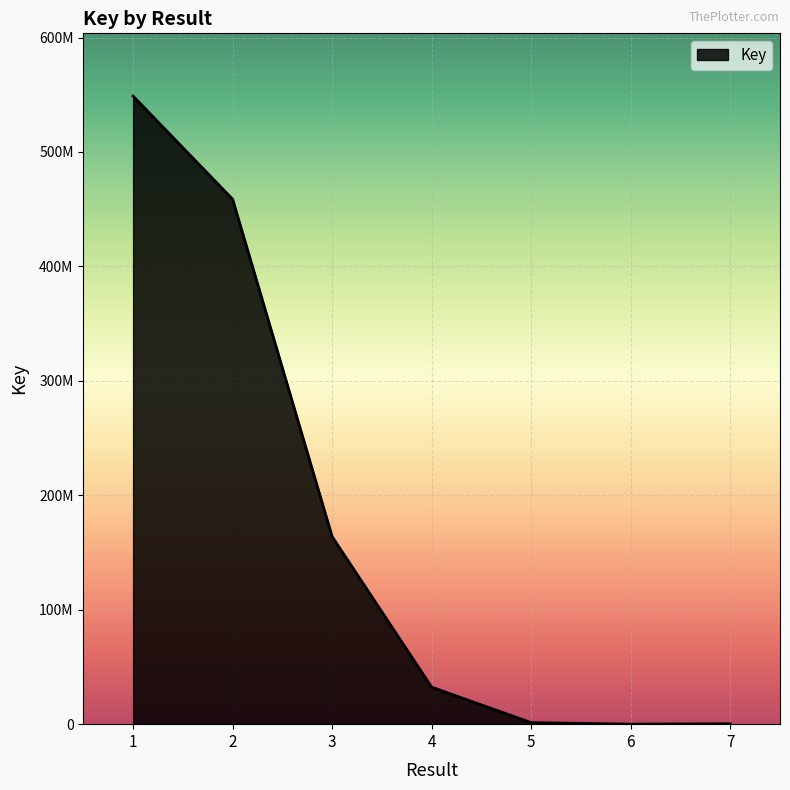

At which category does the data reach its first local valley?

6